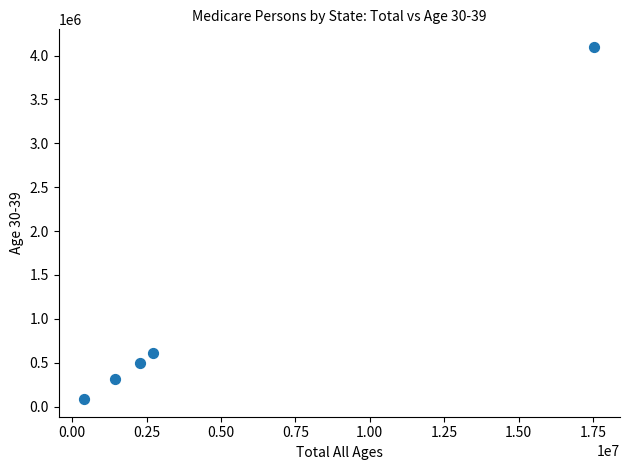

What Y value in the scatter plot is closest to 2091830?

605681